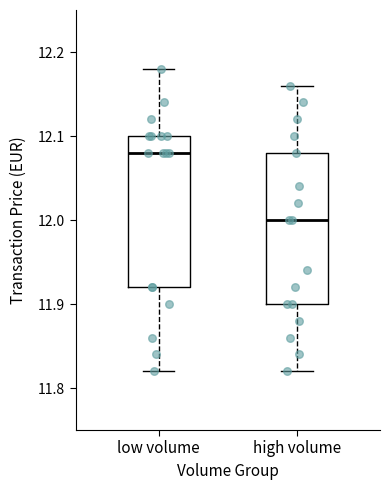

Reading left to right, transcribe this box plot: for each box, give where its median line is, the range the box spans, and where its two whiskers end, as read against the y-axis. The values are not printed on the chart, so give them approximately, as read against the axis.

low volume: median 12.08, box 11.92 to 12.10, whiskers 11.82 to 12.18
high volume: median 12.00, box 11.90 to 12.08, whiskers 11.82 to 12.16